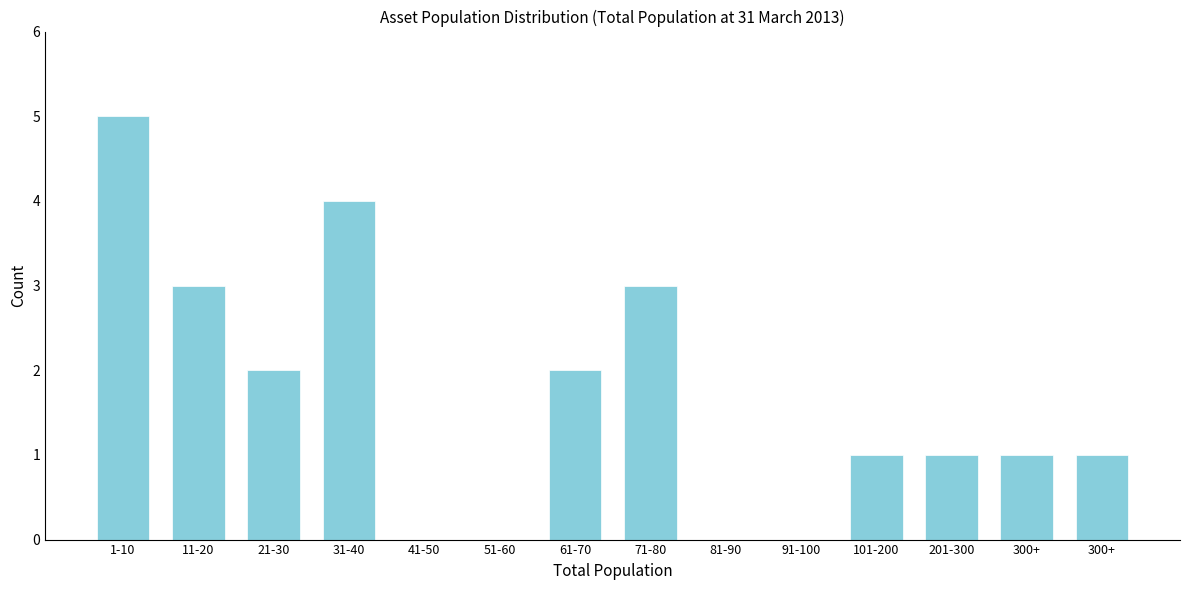

Count the number of data series in this chart.

1